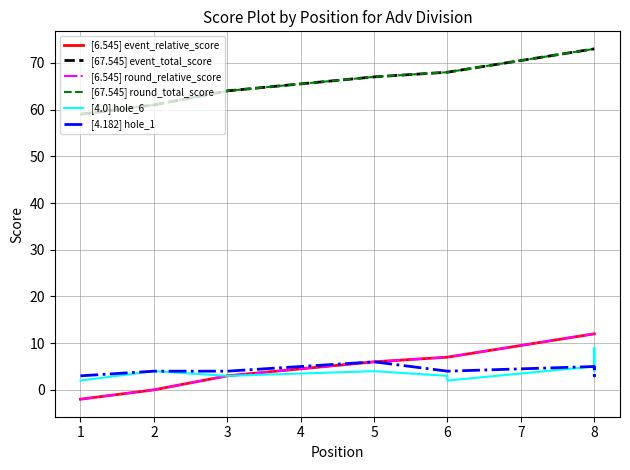

What is the difference between the maximum and minimum values in the [6.545] round_relative_score series?

14